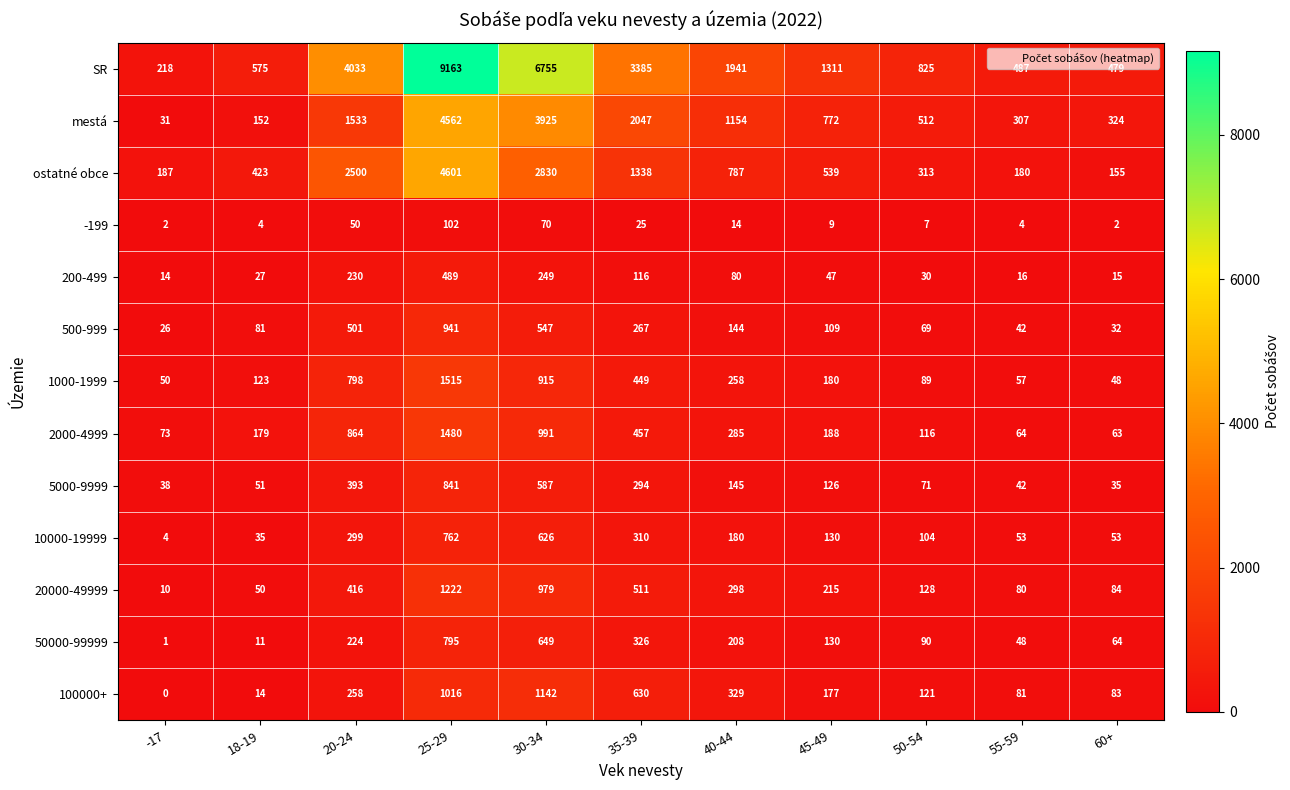

Count the number of categories in the chart.

11